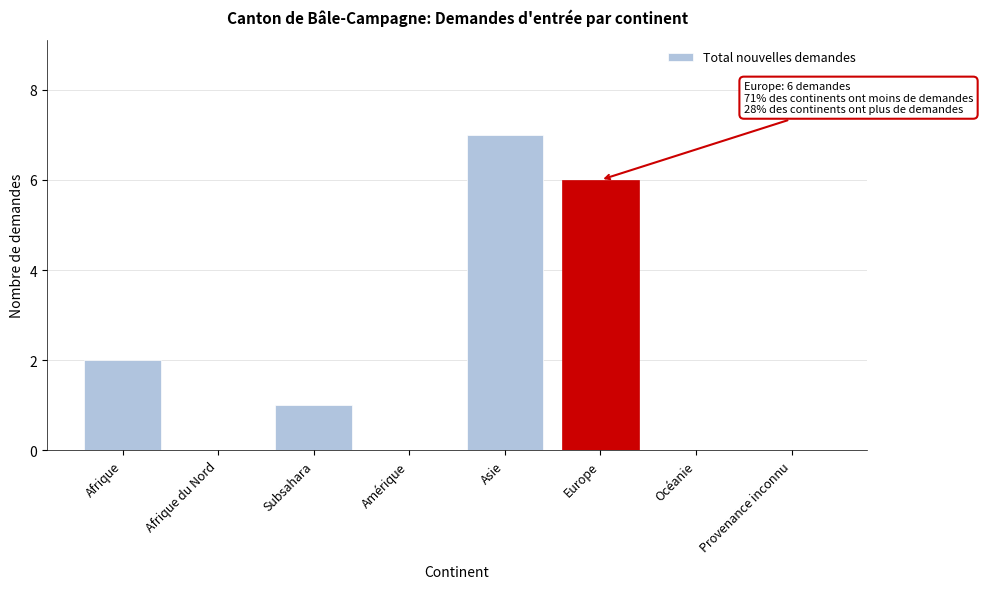

Reading left to right, extract all data points from this chart.

Afrique=2	Afrique du Nord=0	Subsahara=1	Amérique=0	Asie=7	Europe=6	Océanie=0	Provenance inconnu=0